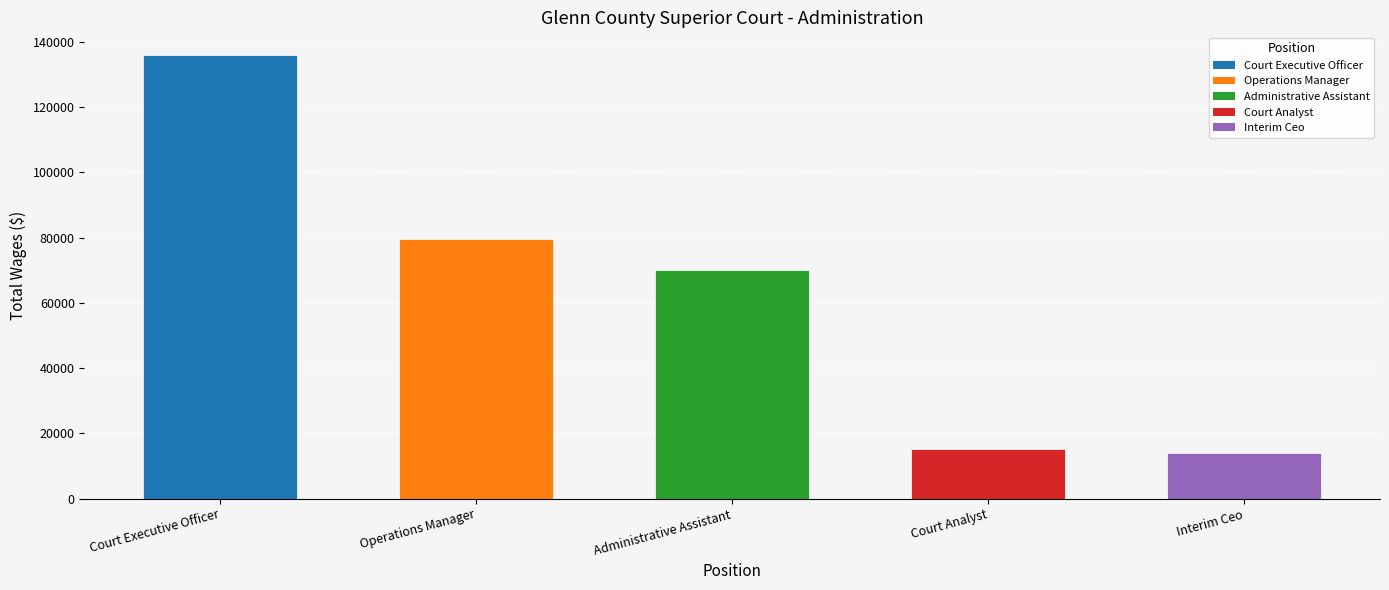

What is the label of the 2nd bar from the left?

Operations Manager